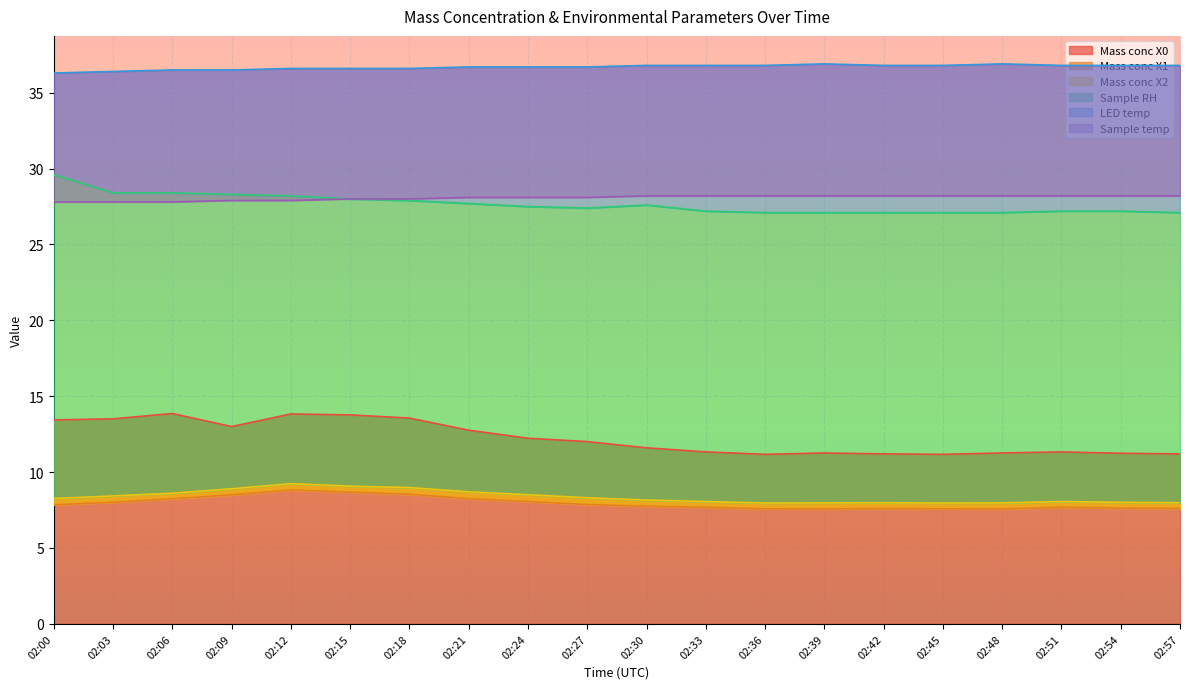

What is the minimum value shown in the chart?

7.6